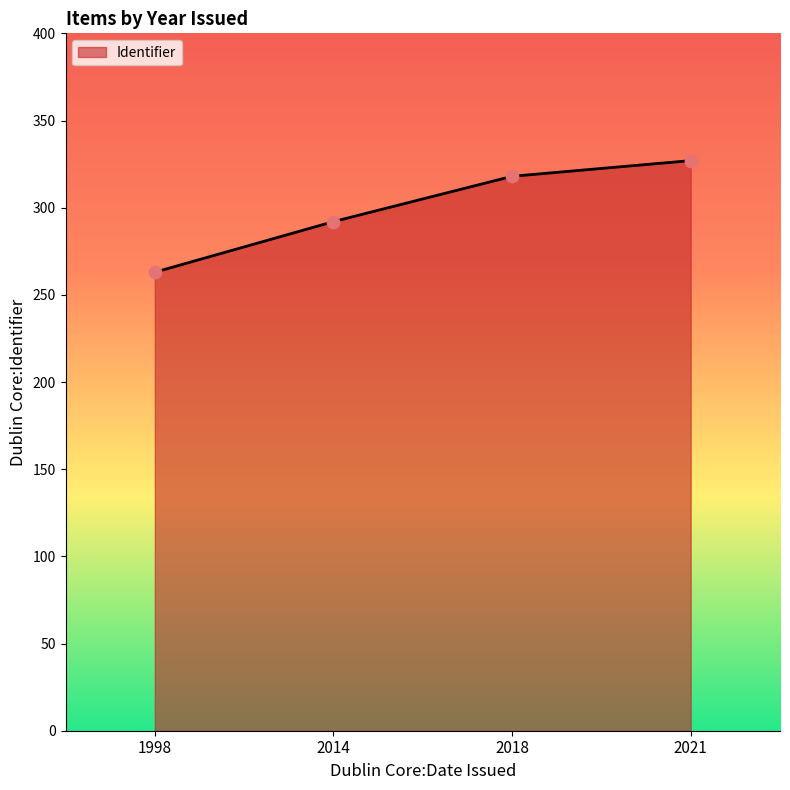

What is the change in value from 2014 to 2018?

+26